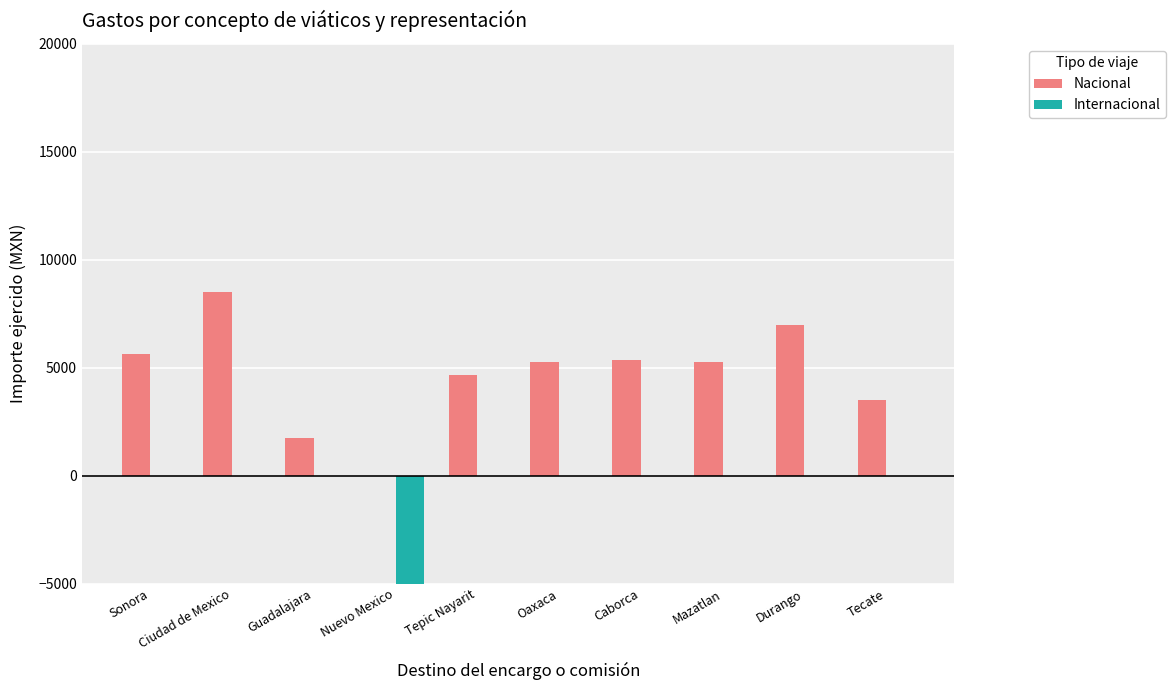

At how many categories does at least one series exceed -8476?

10